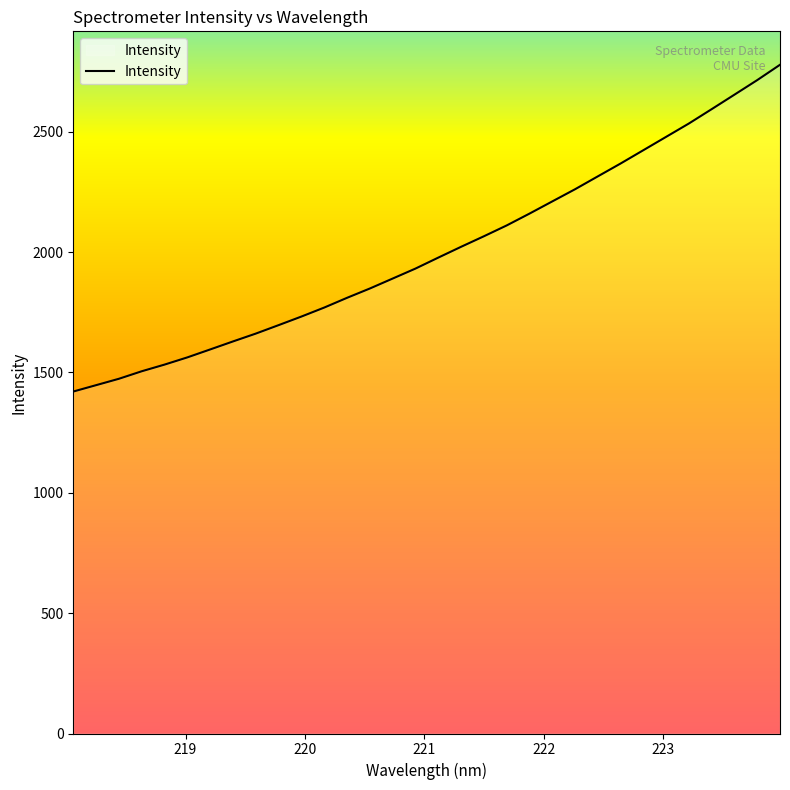

What is the difference between the maximum and minimum values?

1357.6